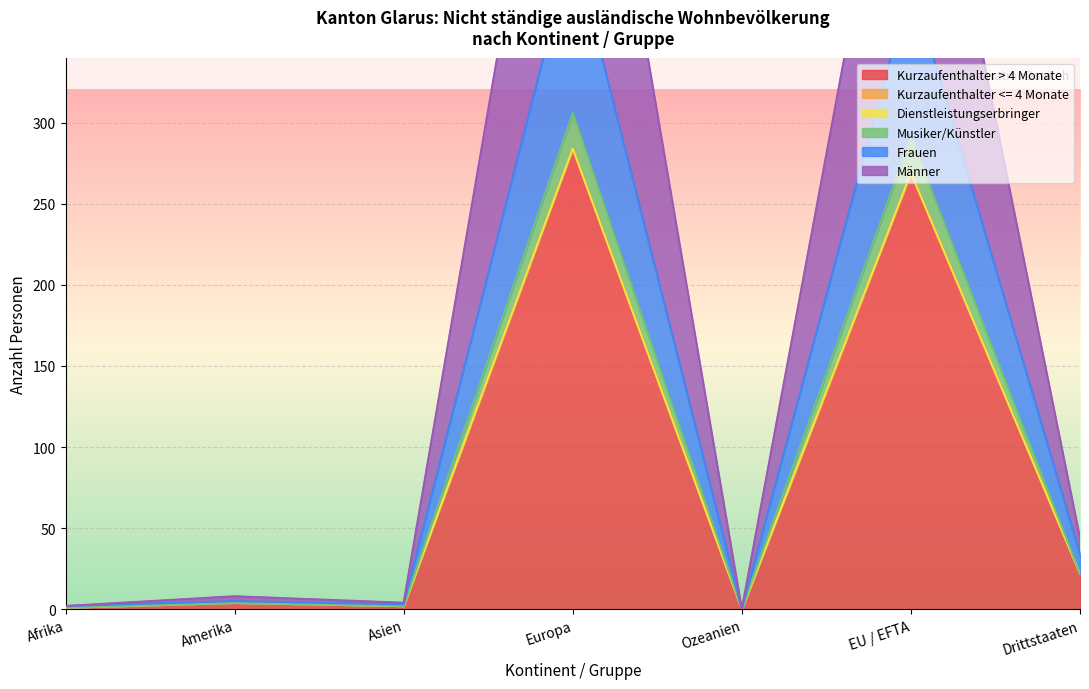

At Afrika, list the series in order from largest to smallest.

Kurzaufenthalter > 4 < 12 Monate (Total), Frauen (Total), Kurzaufenthalter <= 4 Monate (Total), Dienstleistungserbringer (Total), Musiker/Künstler (Total), Männer (Total)